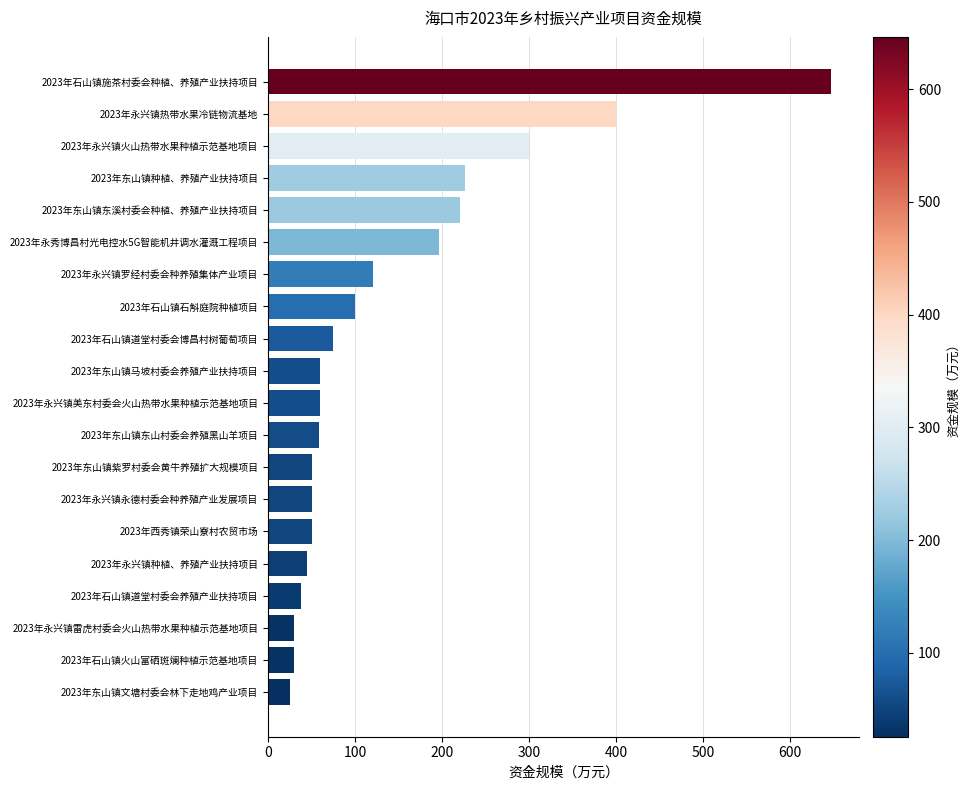

What is the sum of the values at 2023年石山镇施茶村委会种植、养殖产业扶持项目 and 2023年永兴镇种植、养殖产业扶持项目?

691.4